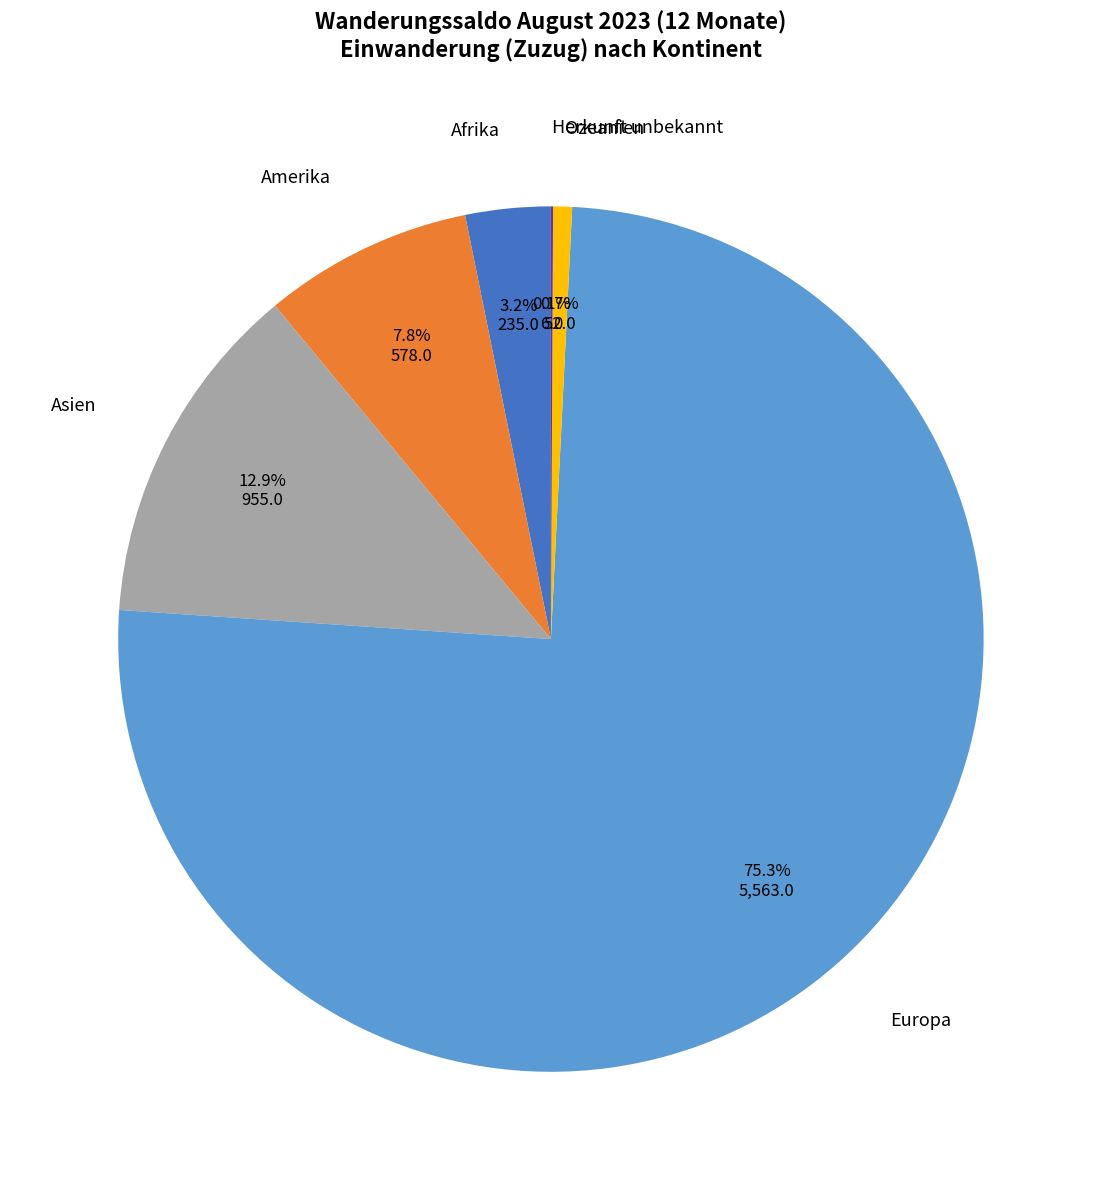

Combined, do Europa and Ozeanien account for over 50%?

Yes